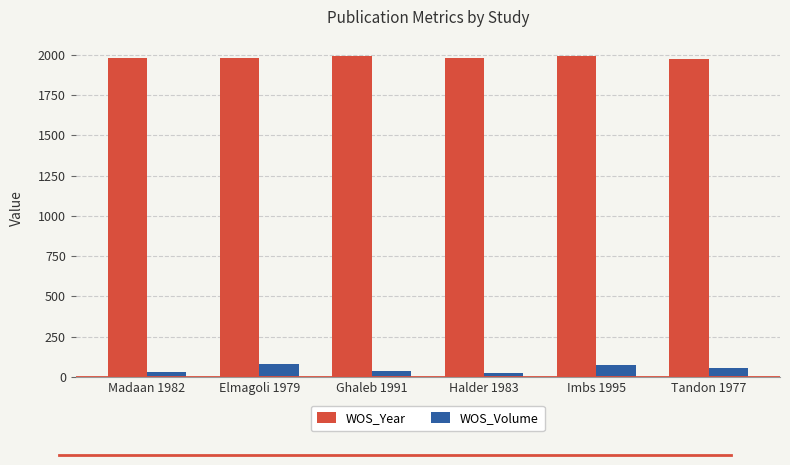

How many groups of bars are there?

6